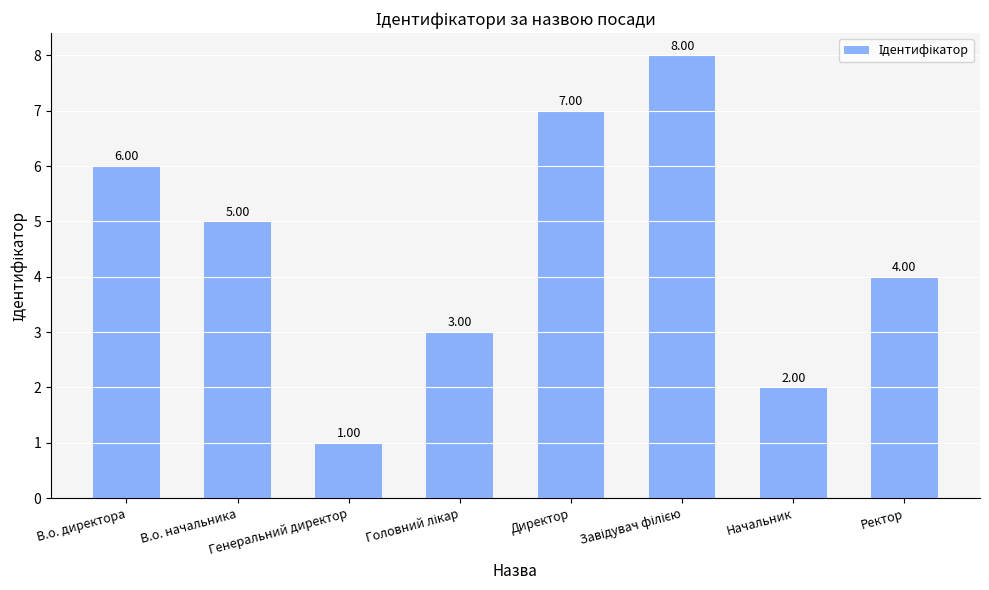

What is the difference between the maximum and minimum values?

7